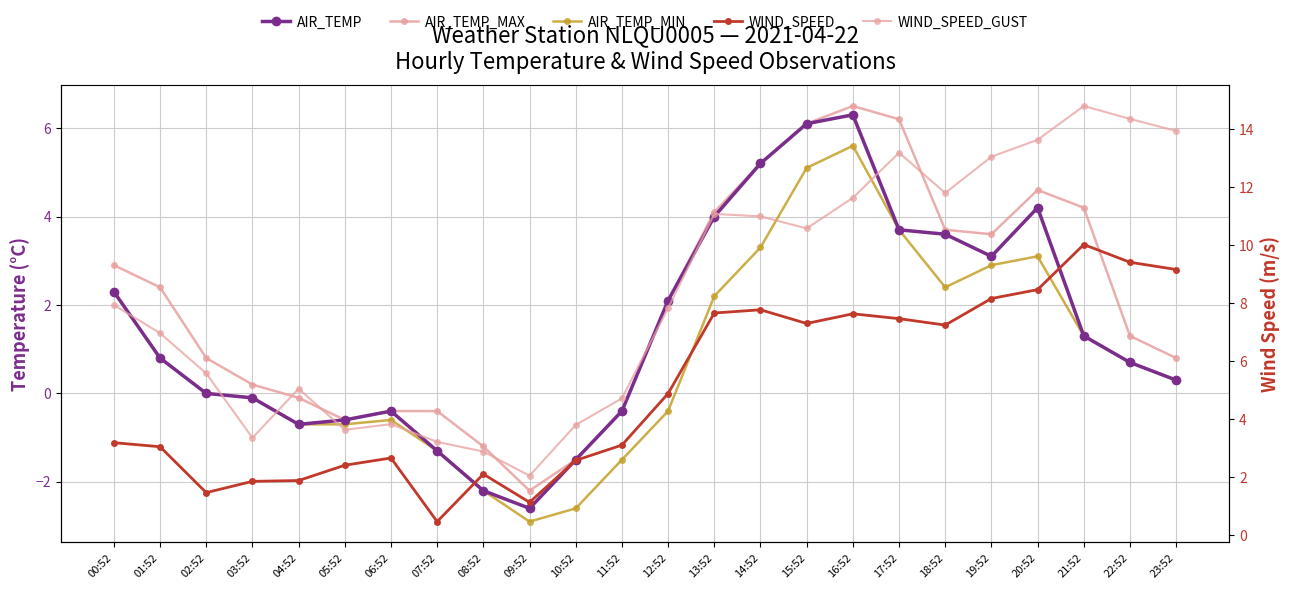

The WIND_SPEED_GUST series shows 0.8 at 05:52. True or false?

False